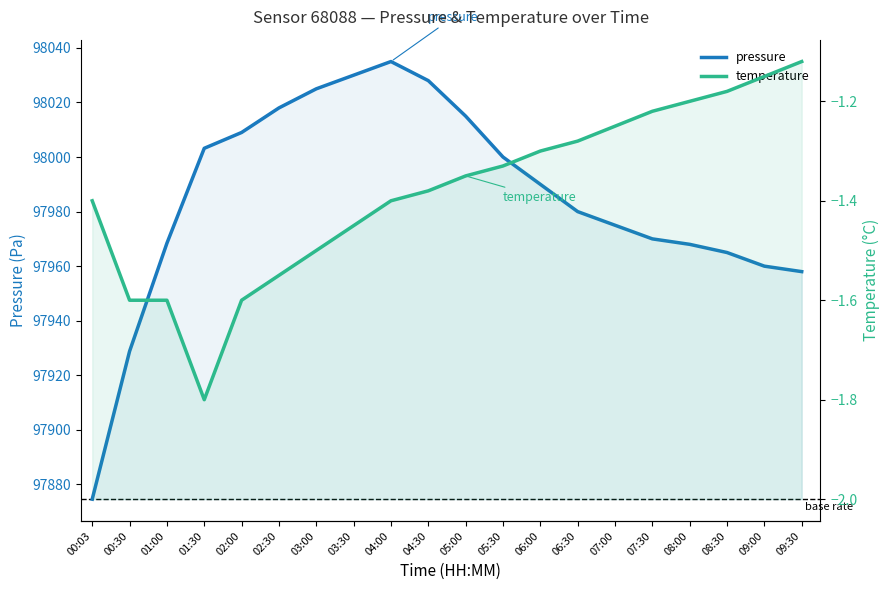

Which series changed the most between 01:30 and 05:30?

pressure